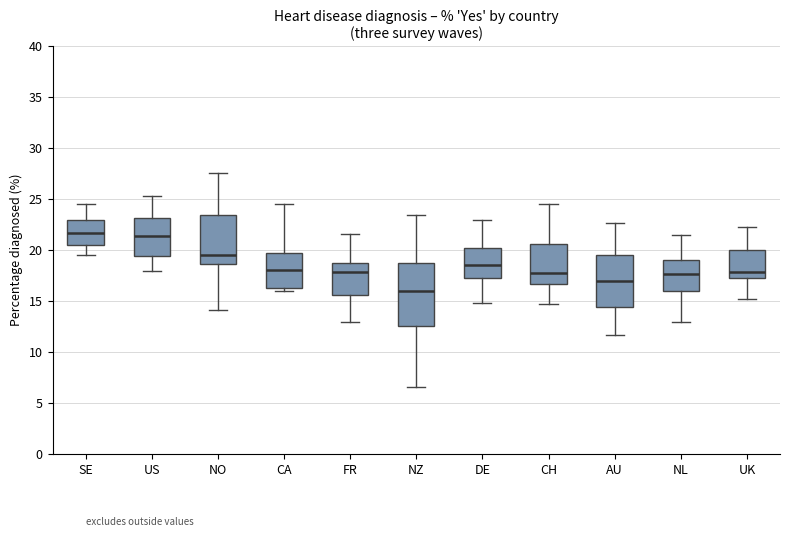

Which box has the lowest median line?

NZ